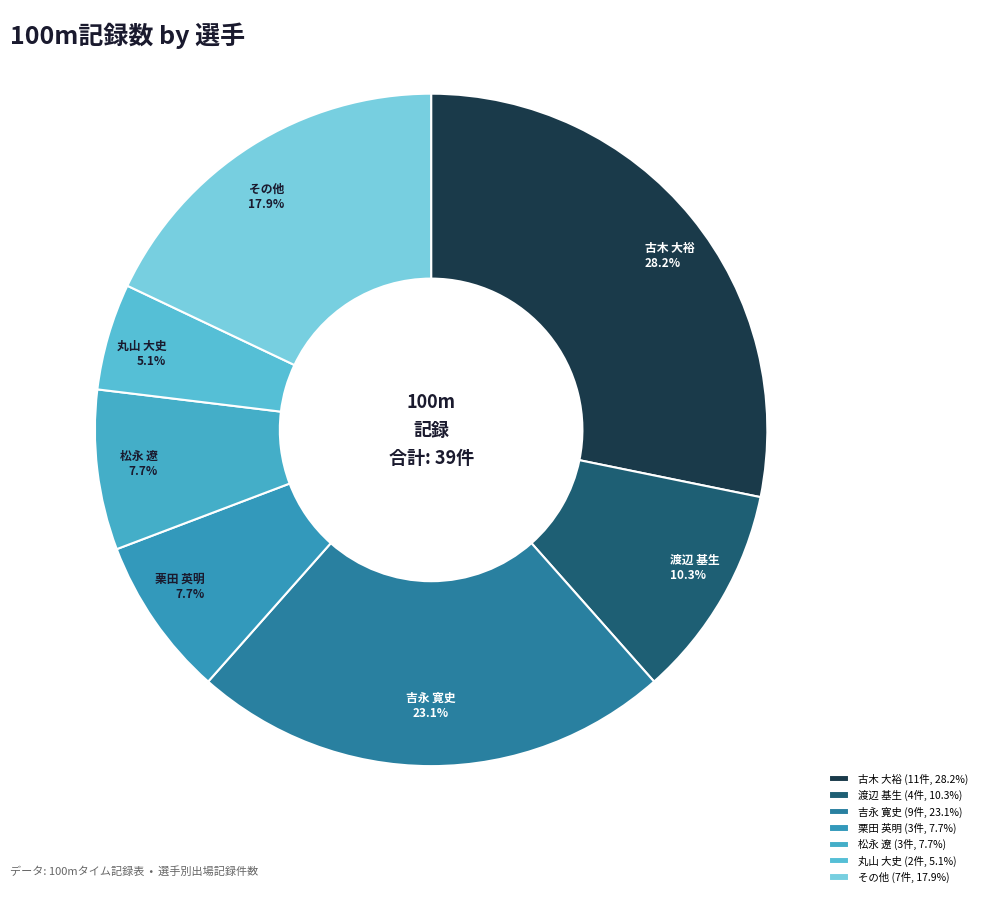

What is the total percentage of 栗田 英明 and 吉永 寛史?

30.8%